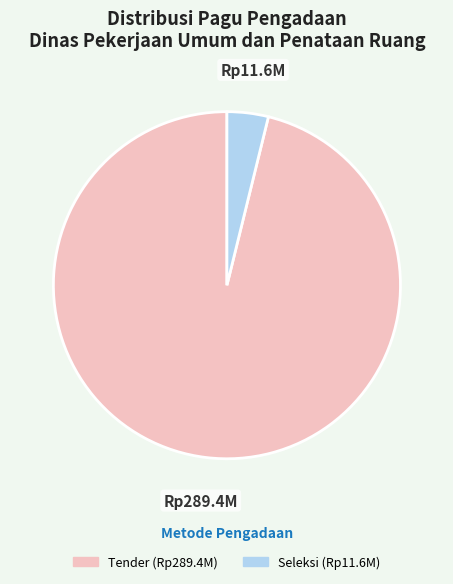

Is there a majority slice in this chart?

Yes